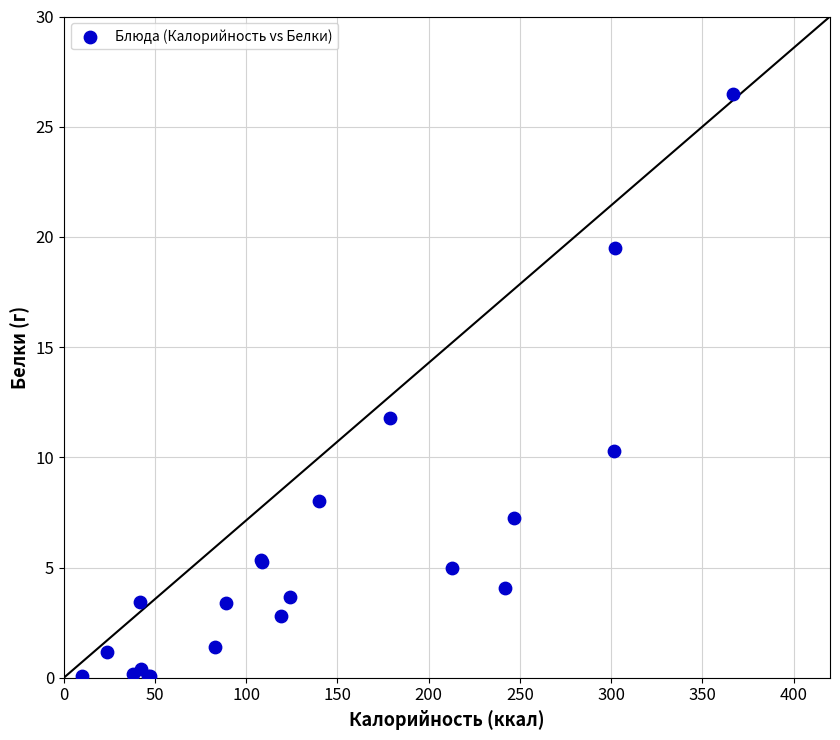

What Y value in the scatter plot is closest to 13?

11.8